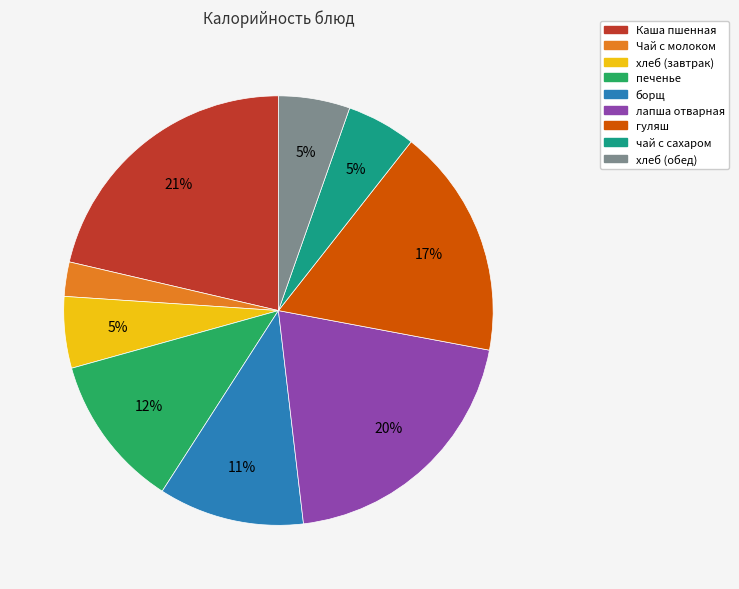

Is there any slice that represents more than half of the pie?

No